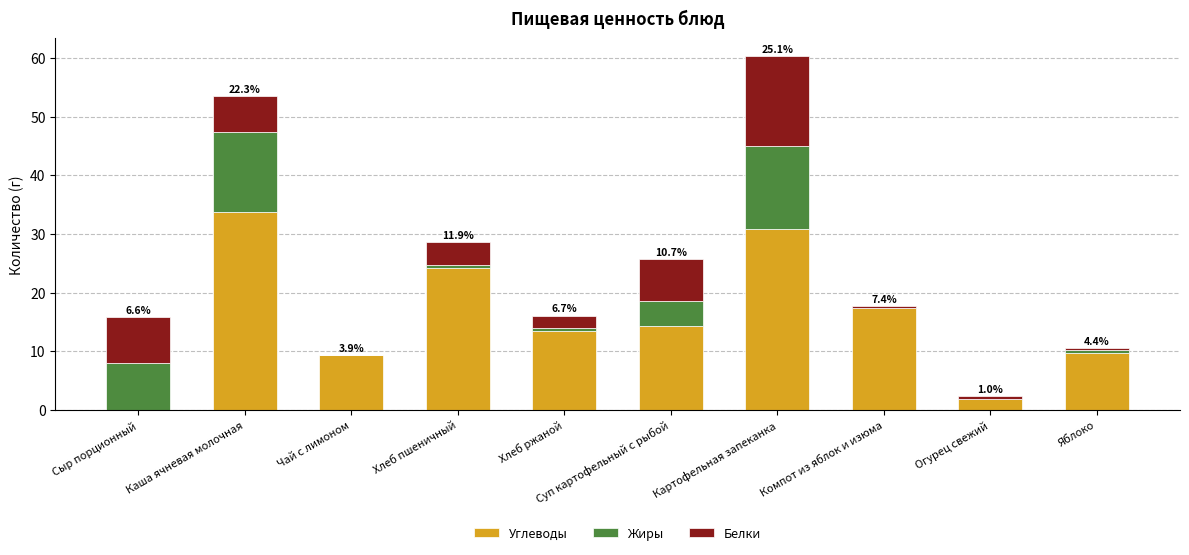

Is it true that Углеводы equals 9.8 at Яблоко?

True